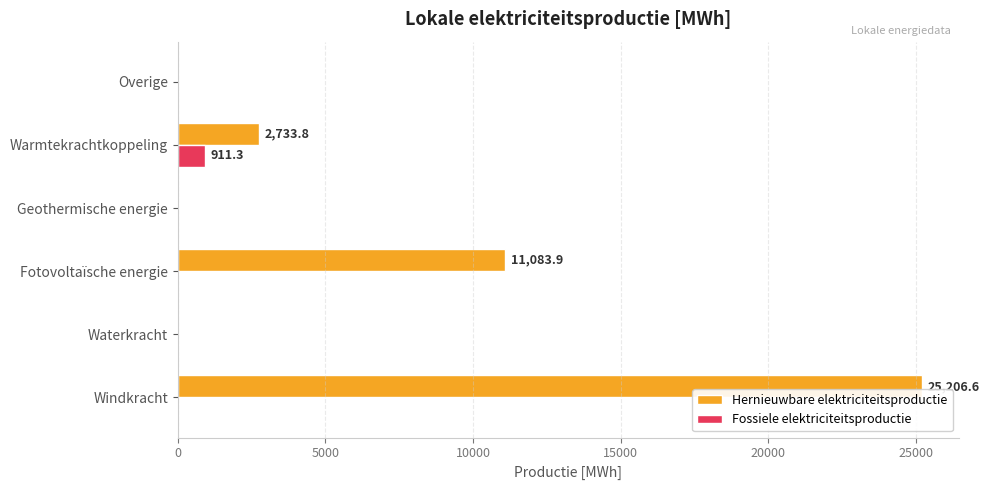

What is the sum of the Hernieuwbare elektriciteitsproductie values at Waterkracht and Fotovoltaïsche energie?

11083.9